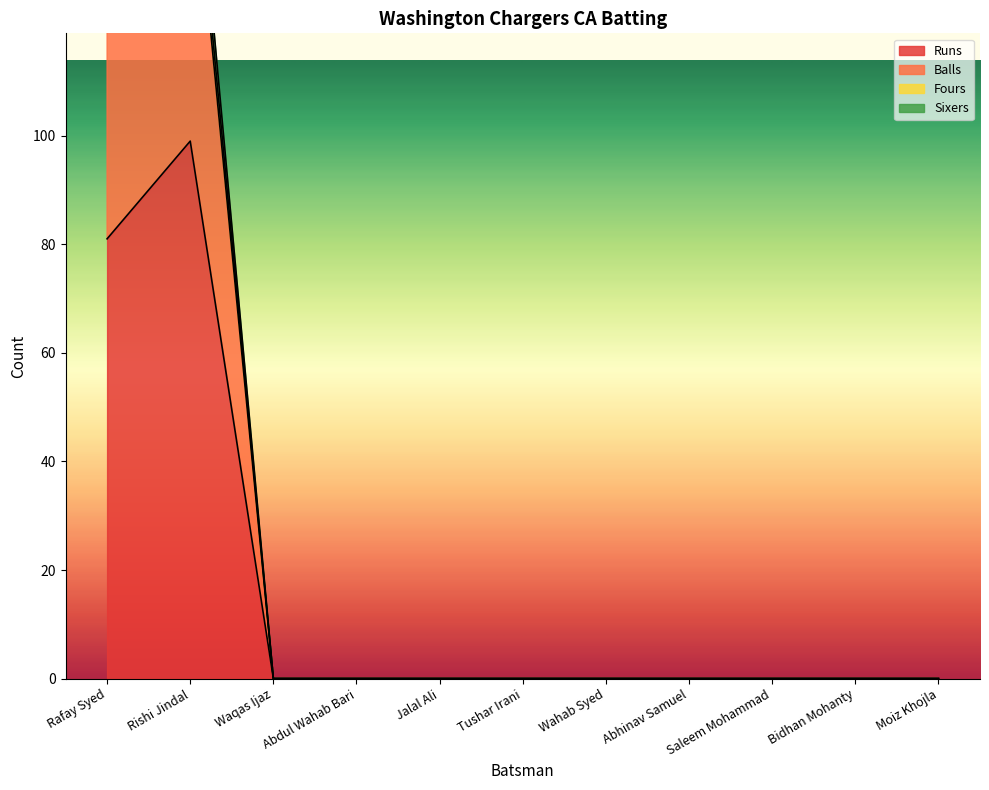

Is it true that Balls equals 0 at Abdul Wahab Bari?

True